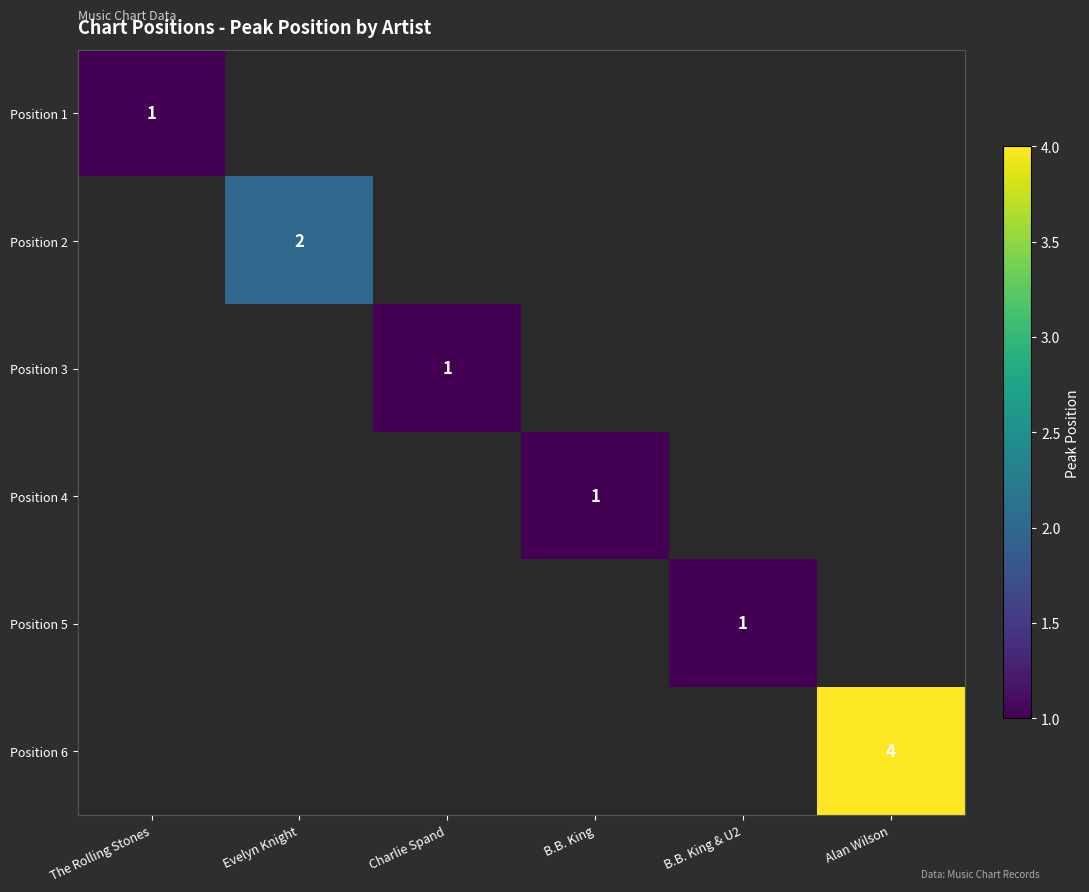

Is it true that Position 6 equals 2 at Alan Wilson?

False